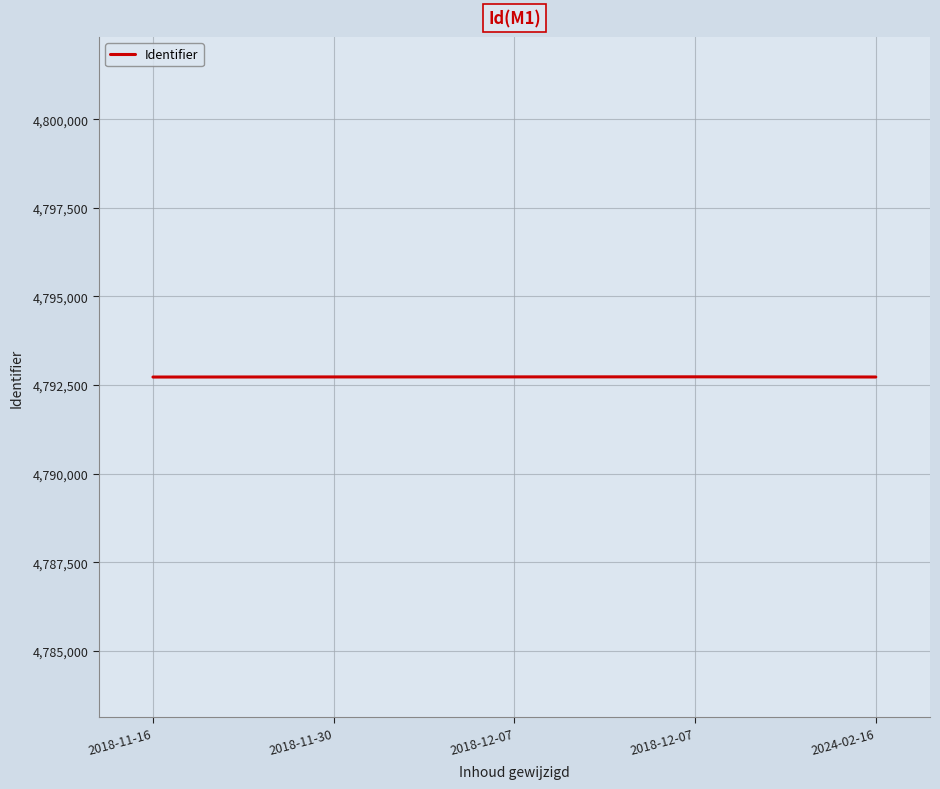

Does the chart display data point markers on the line(s)?

No